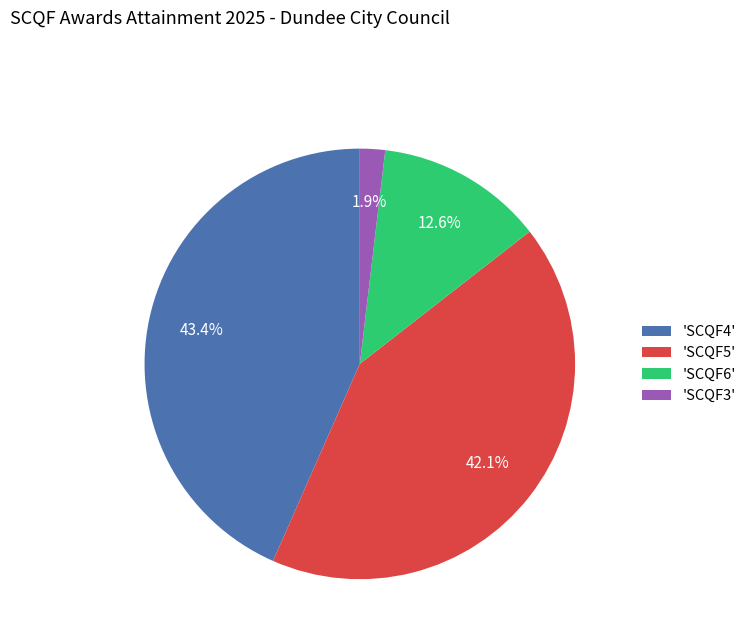

What percentage do 'SCQF3' and 'SCQF4' together represent?

45.3%